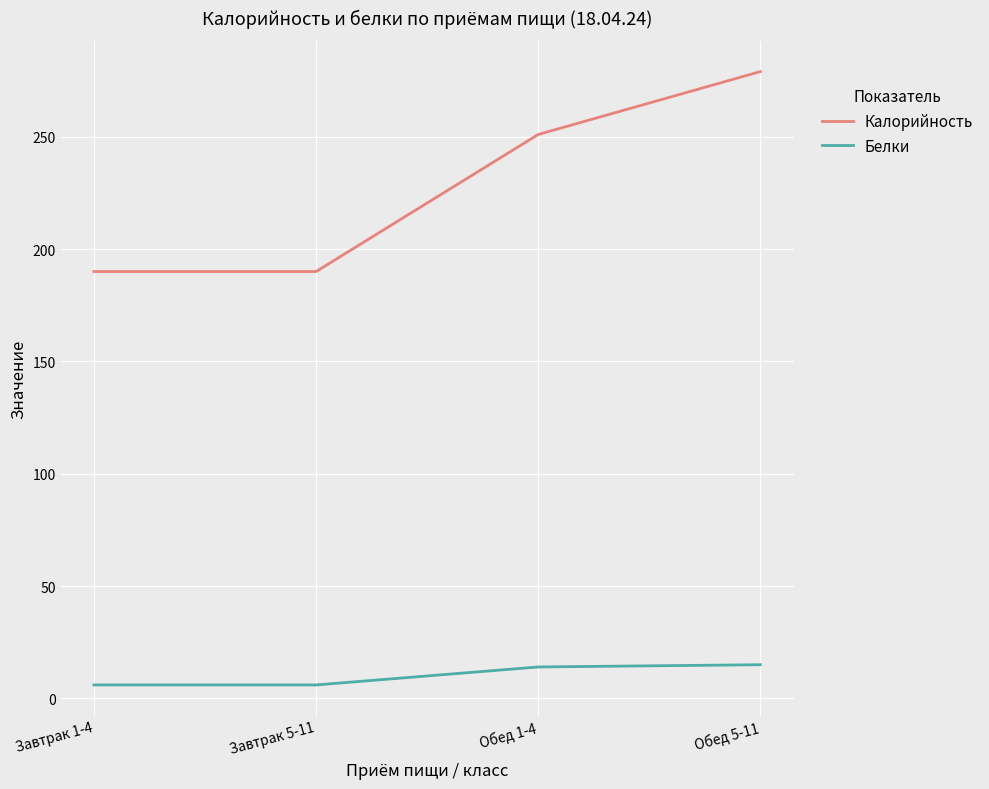

Count the Белки values in the range 6 to 15.

4